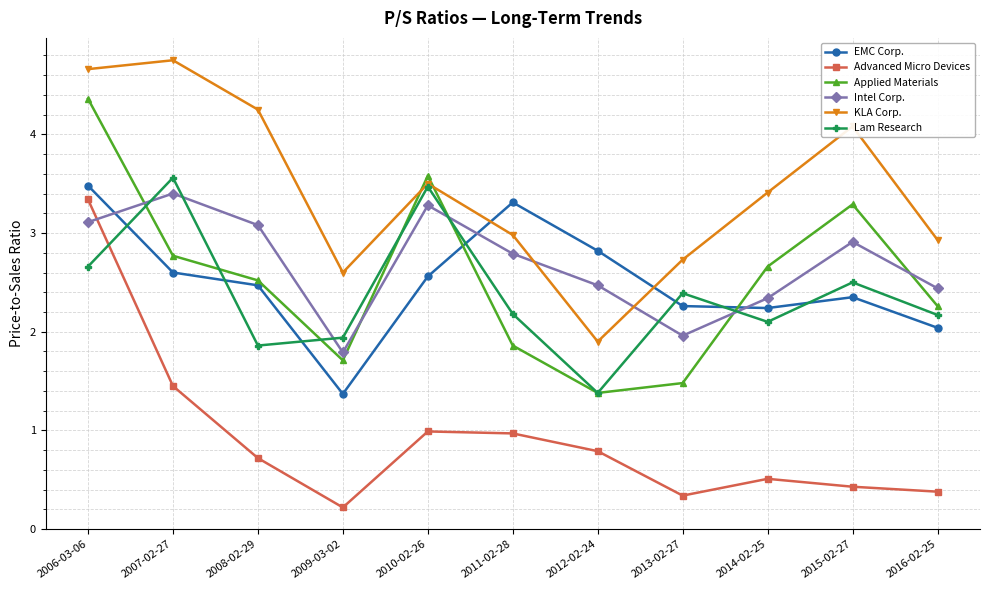

How many lines are shown in the chart?

6